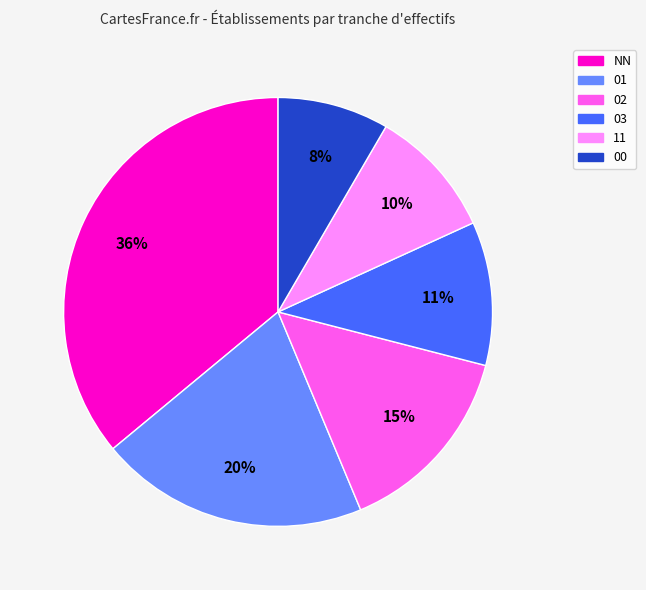

Is there any slice that represents more than half of the pie?

No